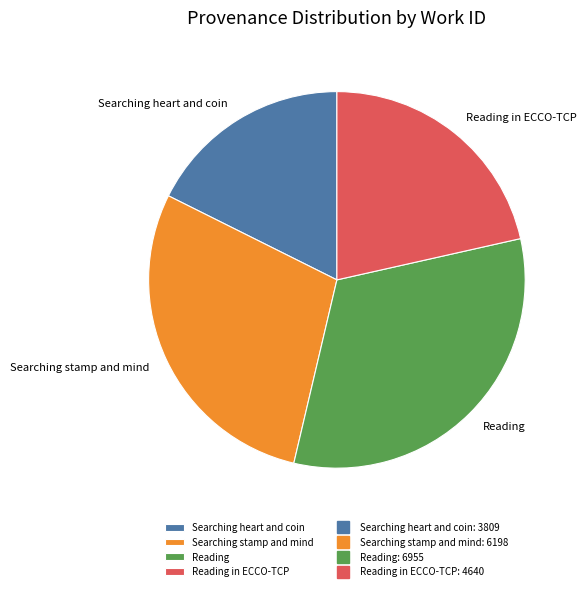

Is the sum of Searching stamp and mind and Searching heart and coin greater than half?

No